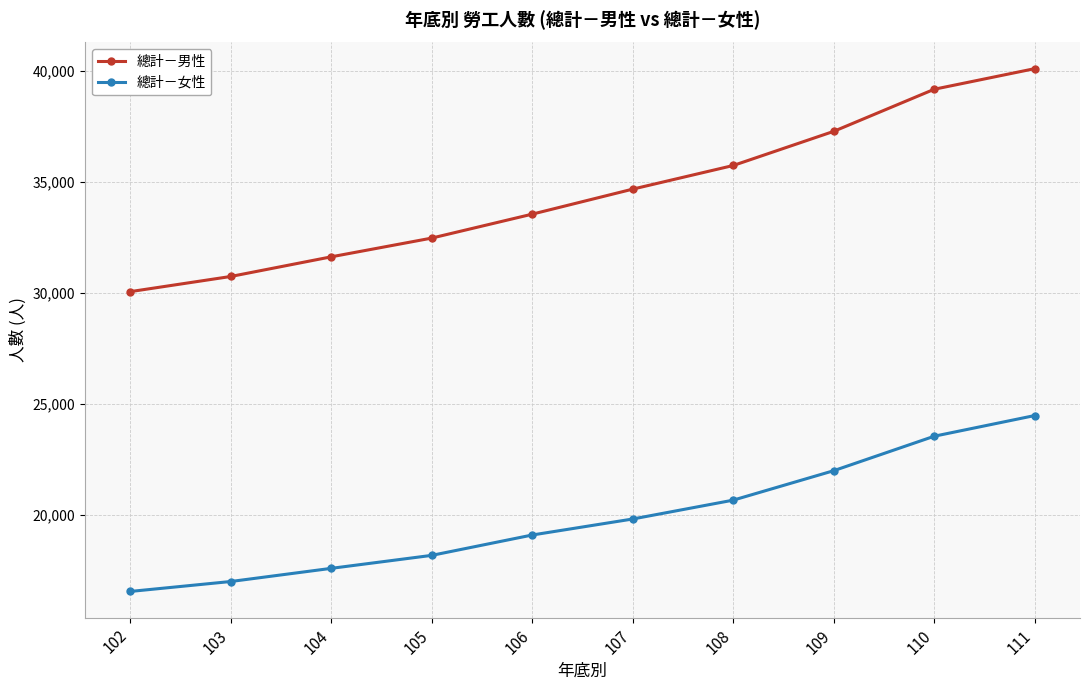

Which series has the largest range (max minus min)?

總計－男性